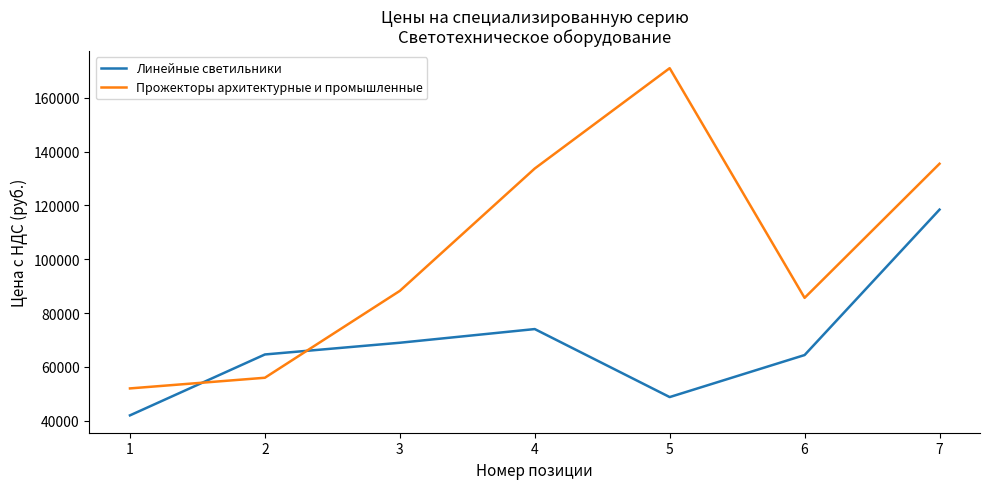

What is the smallest value displayed?

42011.4